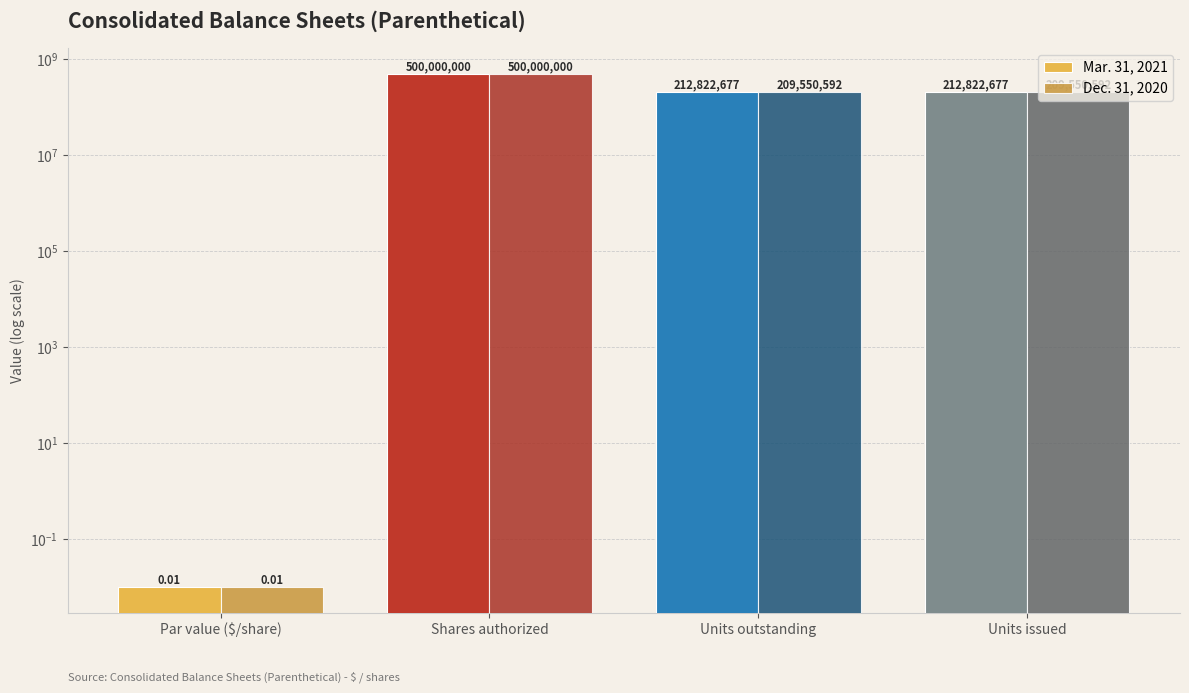

Reading right to left, transcribe all the data shown in this chart.

Mar. 31, 2021: 212822677.0	212822677.0	500000000.0	0.0
Dec. 31, 2020: 209550592.0	209550592.0	500000000.0	0.0